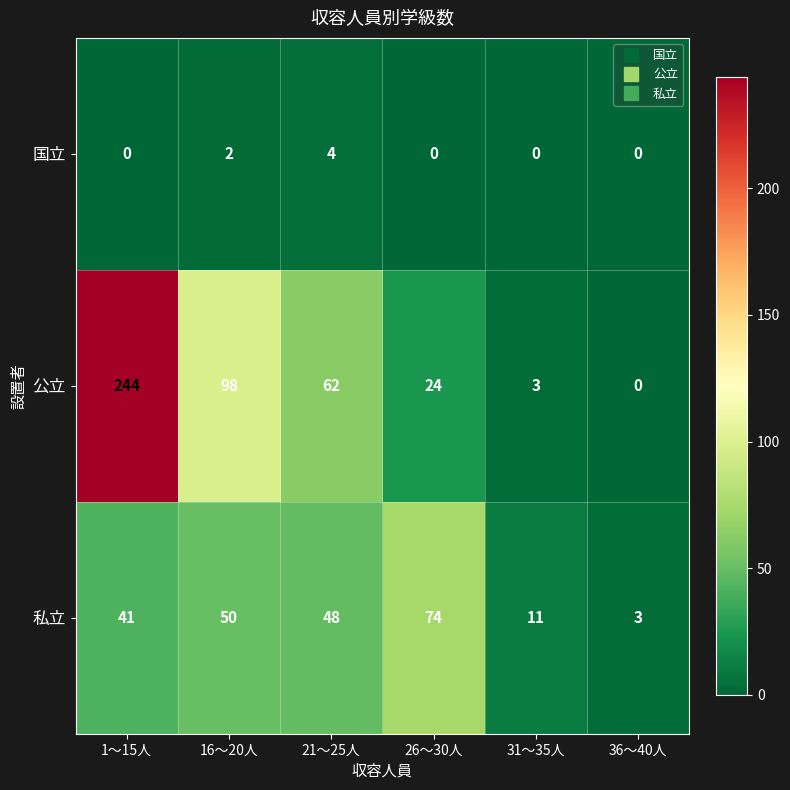

Which series has the largest total across all categories?

公立